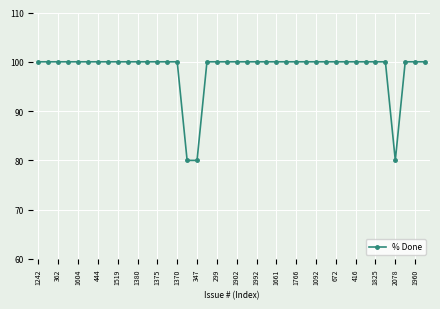

What is the value of the 13th point from the left?

100